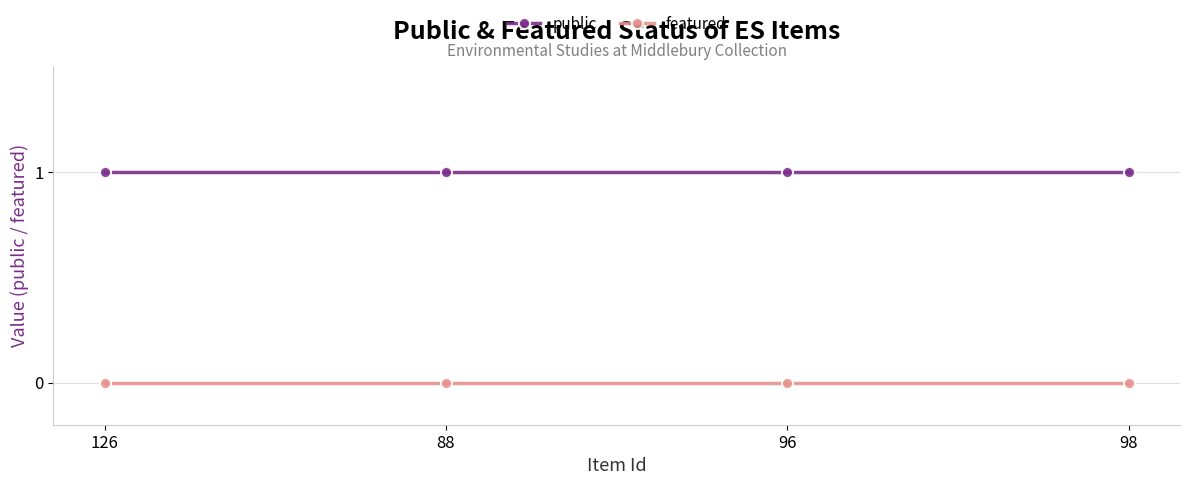

Reading left to right, what are all the values shown in this chart?

public: 126=1	88=1	96=1	98=1
featured: 126=0	88=0	96=0	98=0